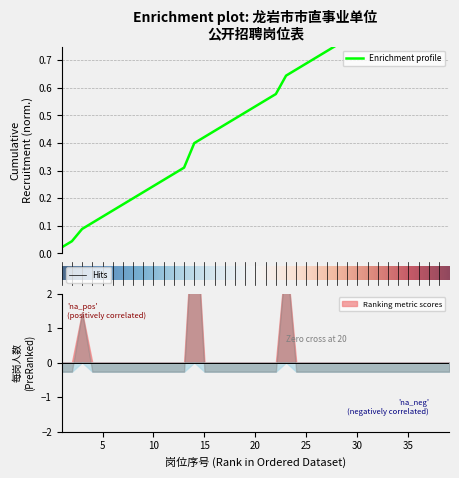

What is the value of the 28th point from the left?

0.8